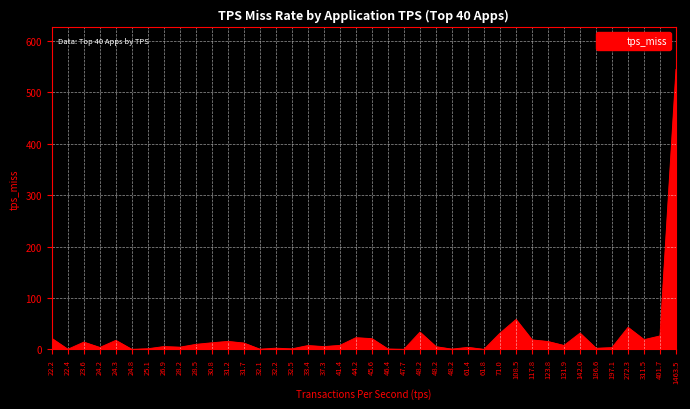

How many lines are shown in the chart?

1